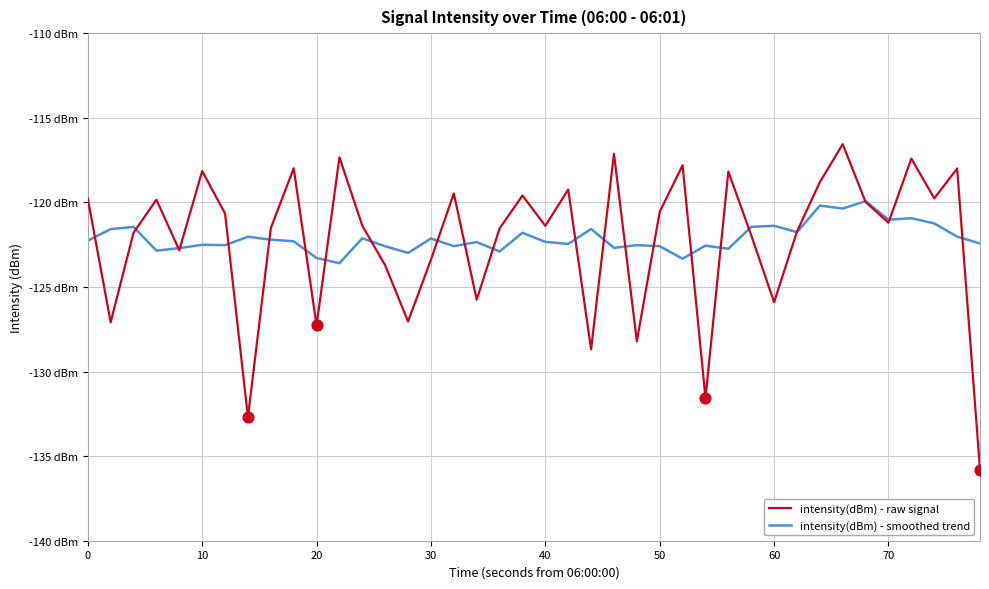

Which series has the largest total across all categories?

intensity(dBm) - smoothed trend